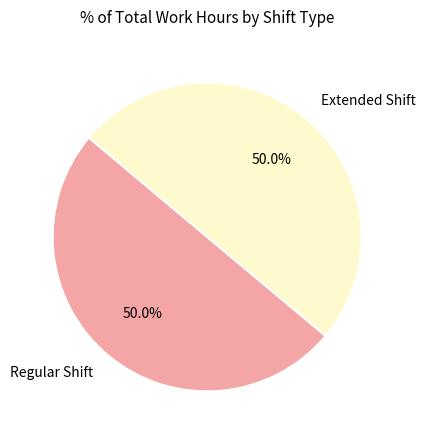

What percentage do Extended Shift and Regular Shift together represent?

100.0%